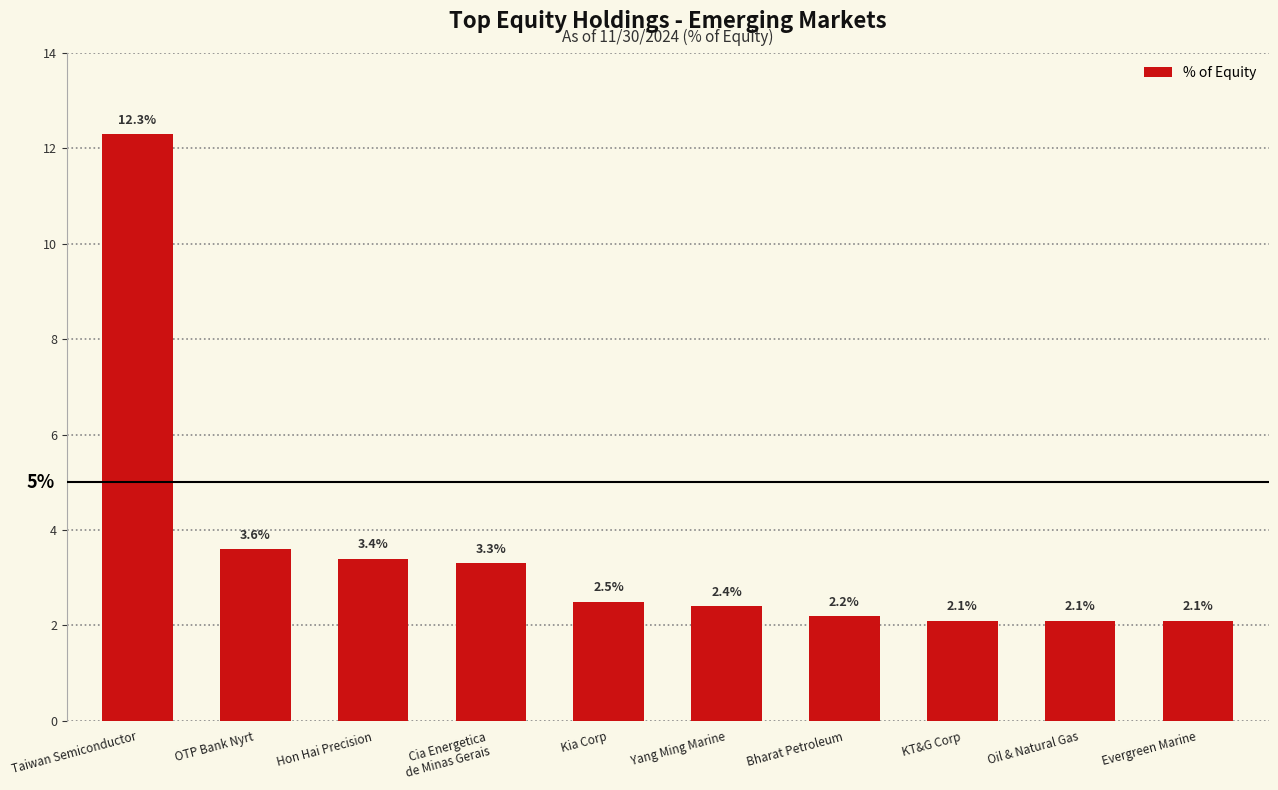

The value at Kia Corp is 1.6. True or false?

False